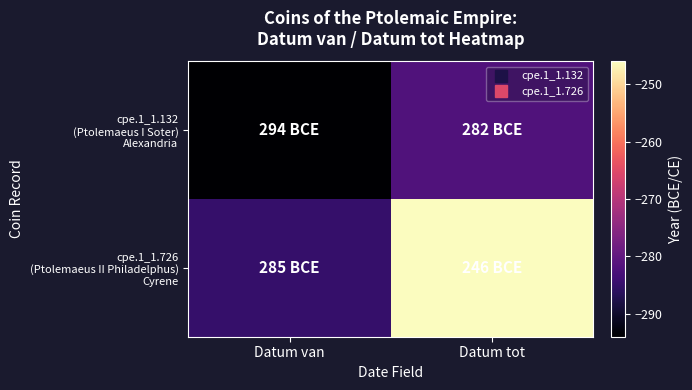

List the series in order of their overall mean, highest first.

cpe.1_1.726 (Ptolemaeus II Philadelphus) Cyrene, cpe.1_1.132 (Ptolemaeus I Soter) Alexandria